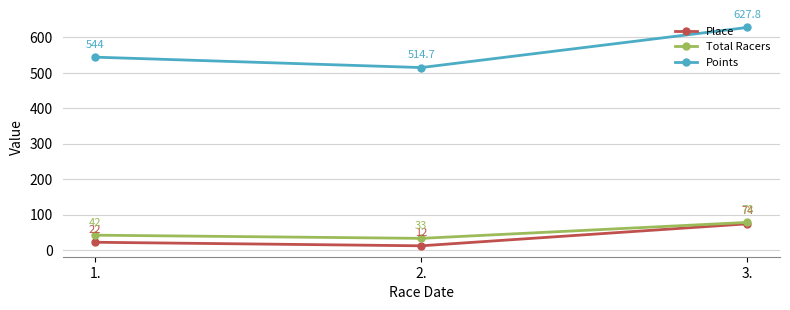

Rank the series at 1. from lowest to highest value.

Place, Total Racers, Points